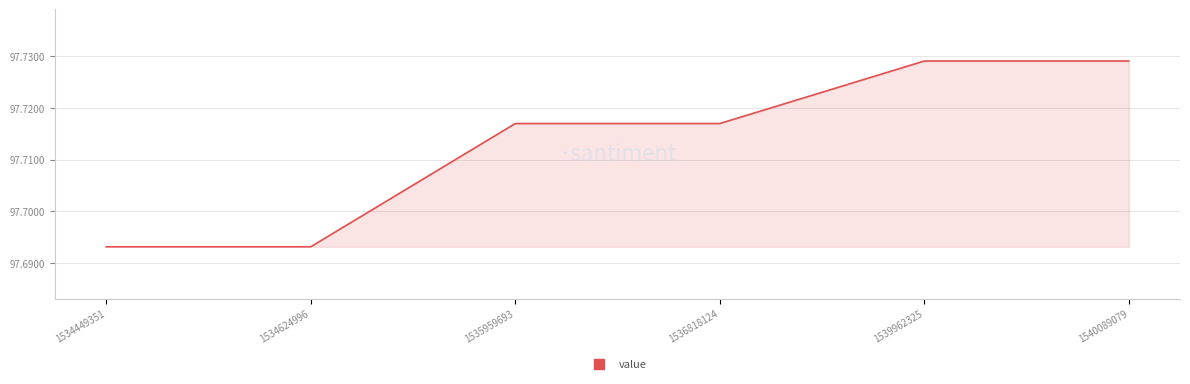

Is it true that the value at 1536818124 is 131.6?

False